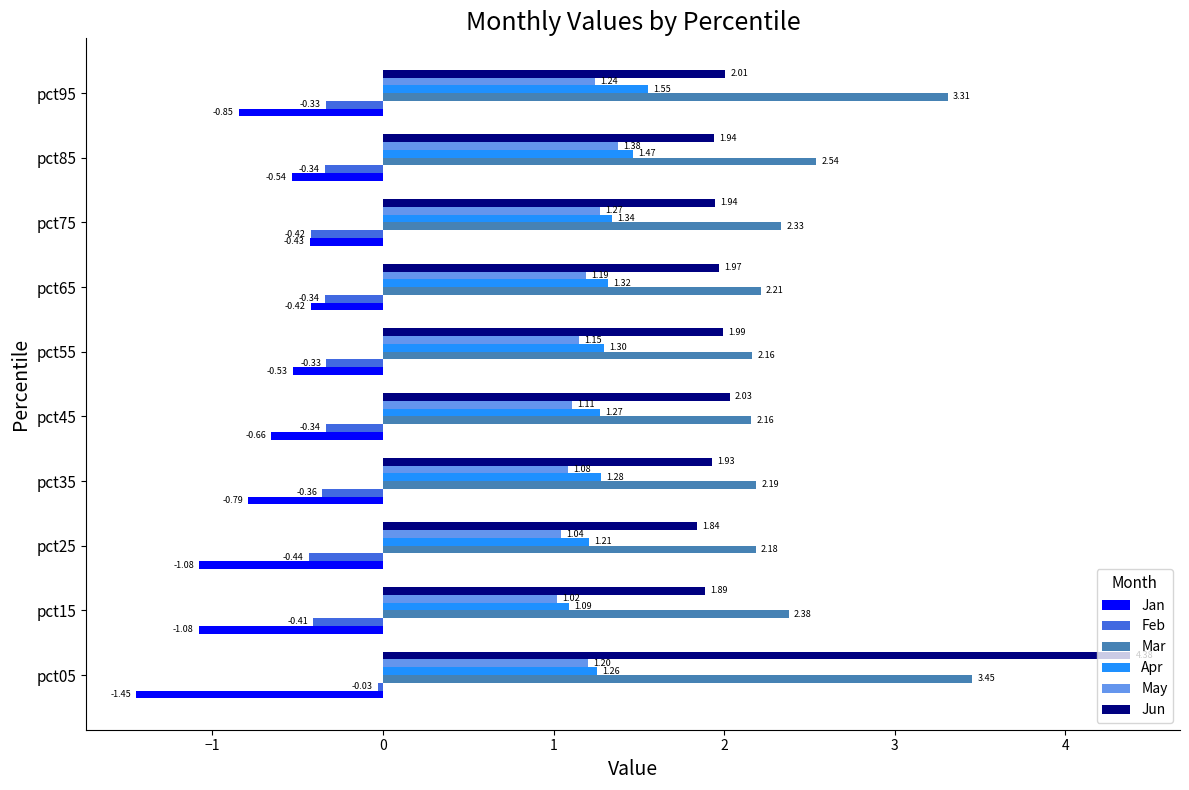

Rank the series at pct45 from highest to lowest value.

Mar, Jun, Apr, May, Feb, Jan